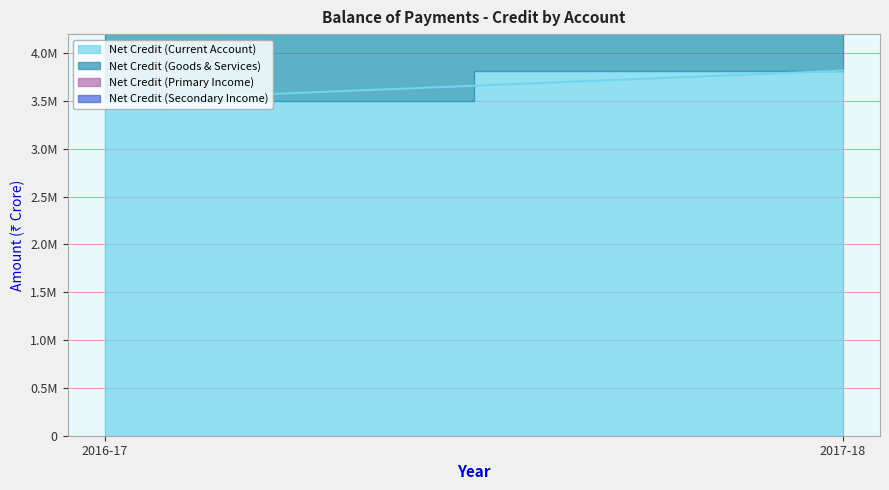

What is the maximum value shown in the chart?

3818016